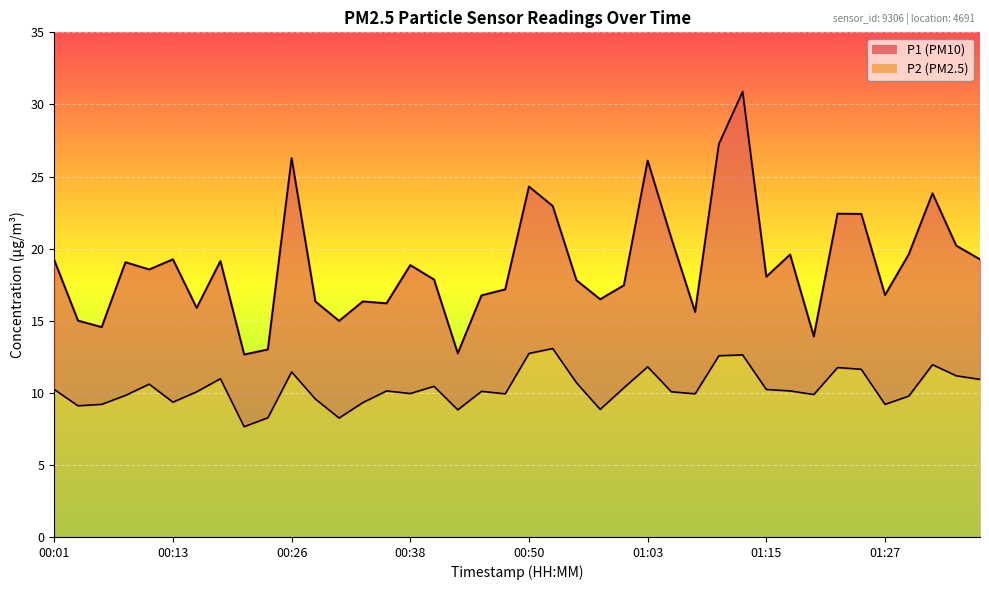

Which series changed the most between 00:53 and 01:27?

P1